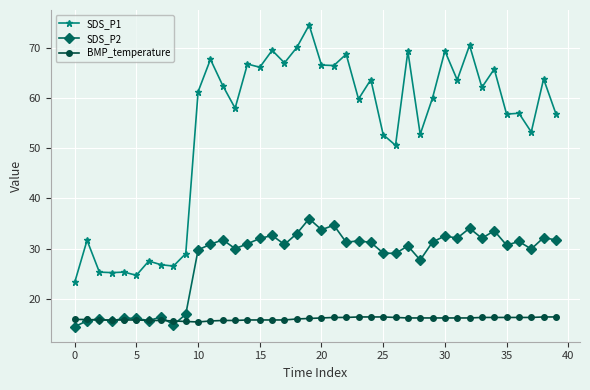

Which series has the largest range (max minus min)?

SDS_P1